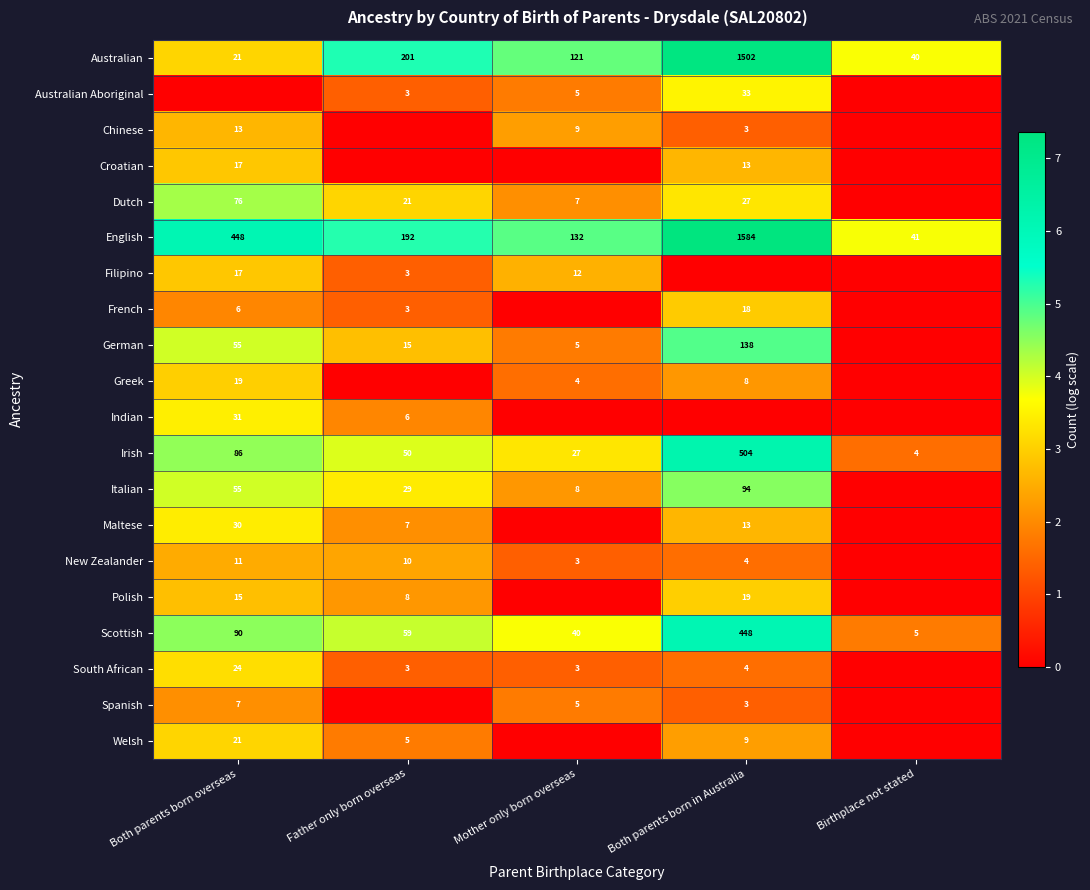

At which label does Australian first exceed 121?

Father only born overseas